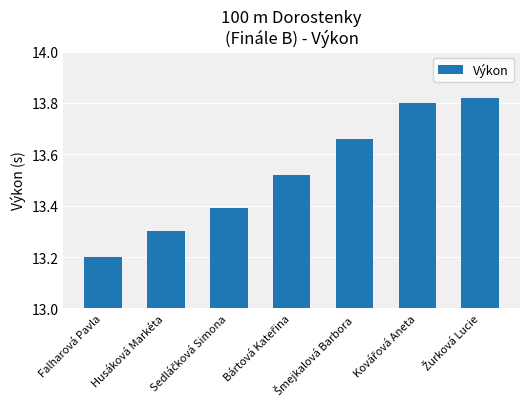

At which category does the chart reach its minimum across all series?

Falharová Pavla